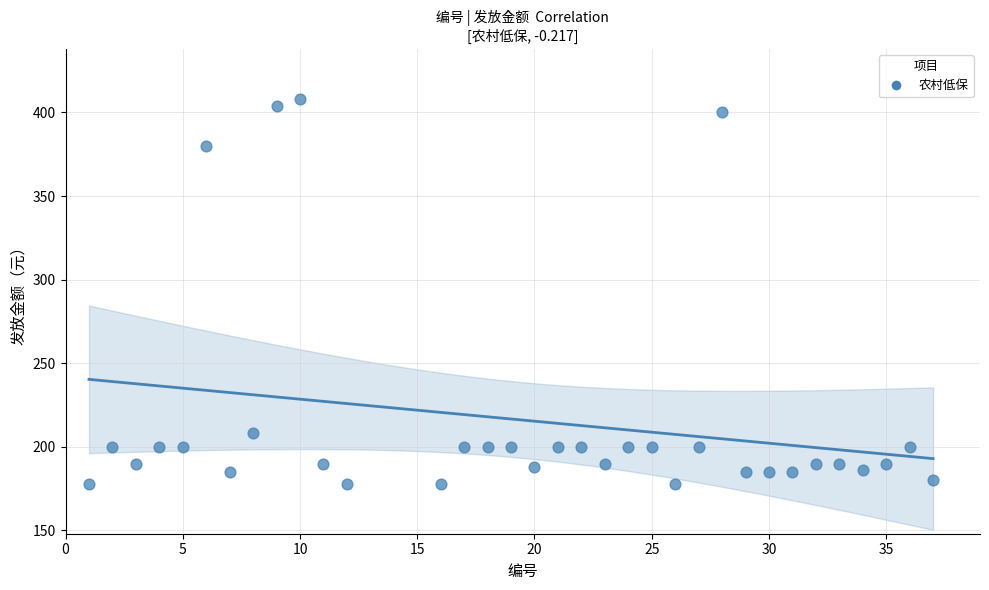

What is the range of Y values (max minus min)?

230